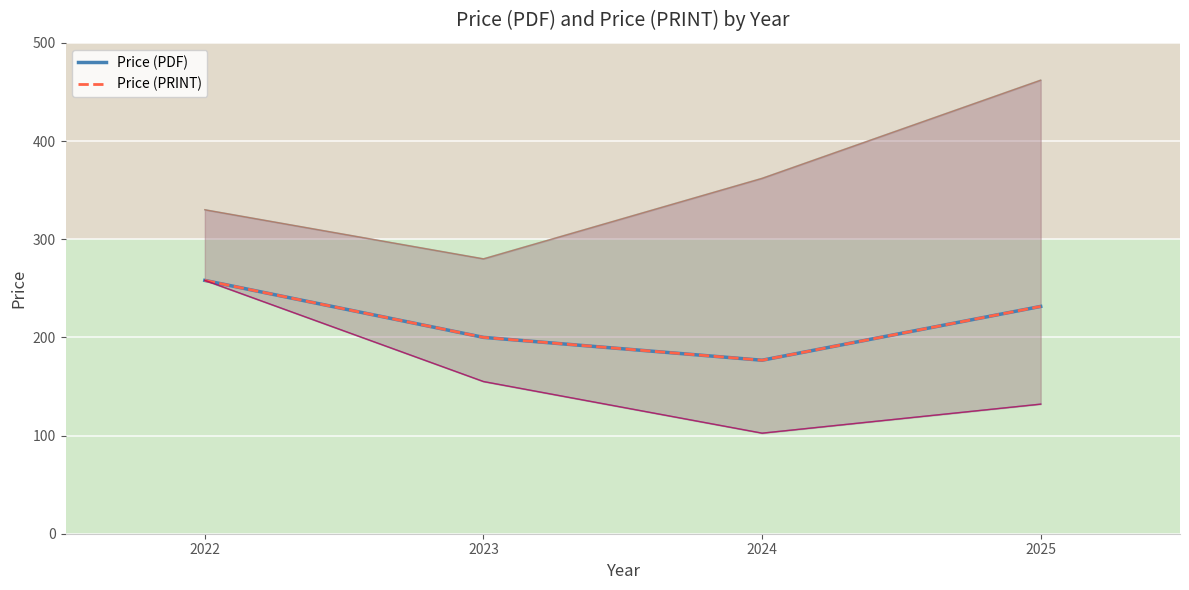

At which label does Price (PRINT) first exceed 231?

2022